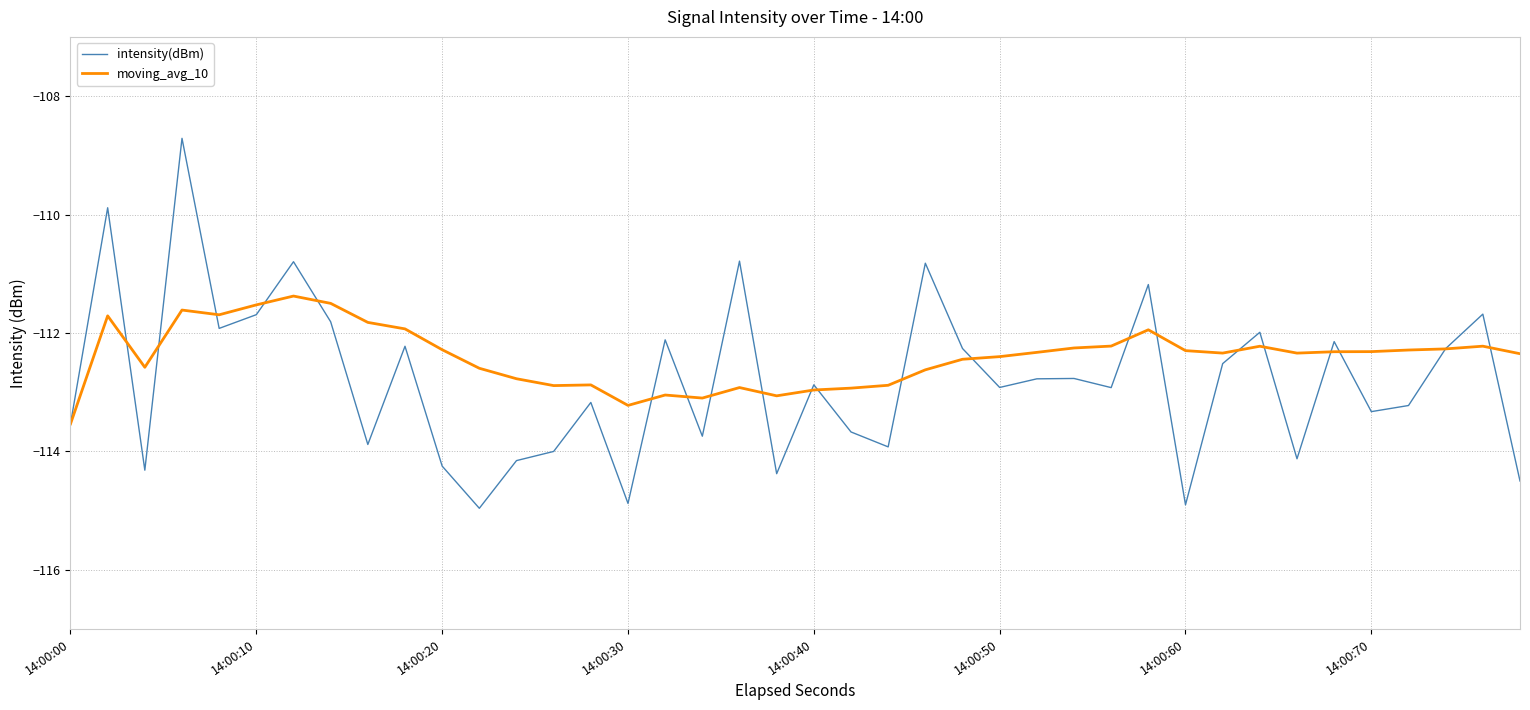

Rank the series by their average value, from lowest to highest.

intensity(dBm), moving_avg_10